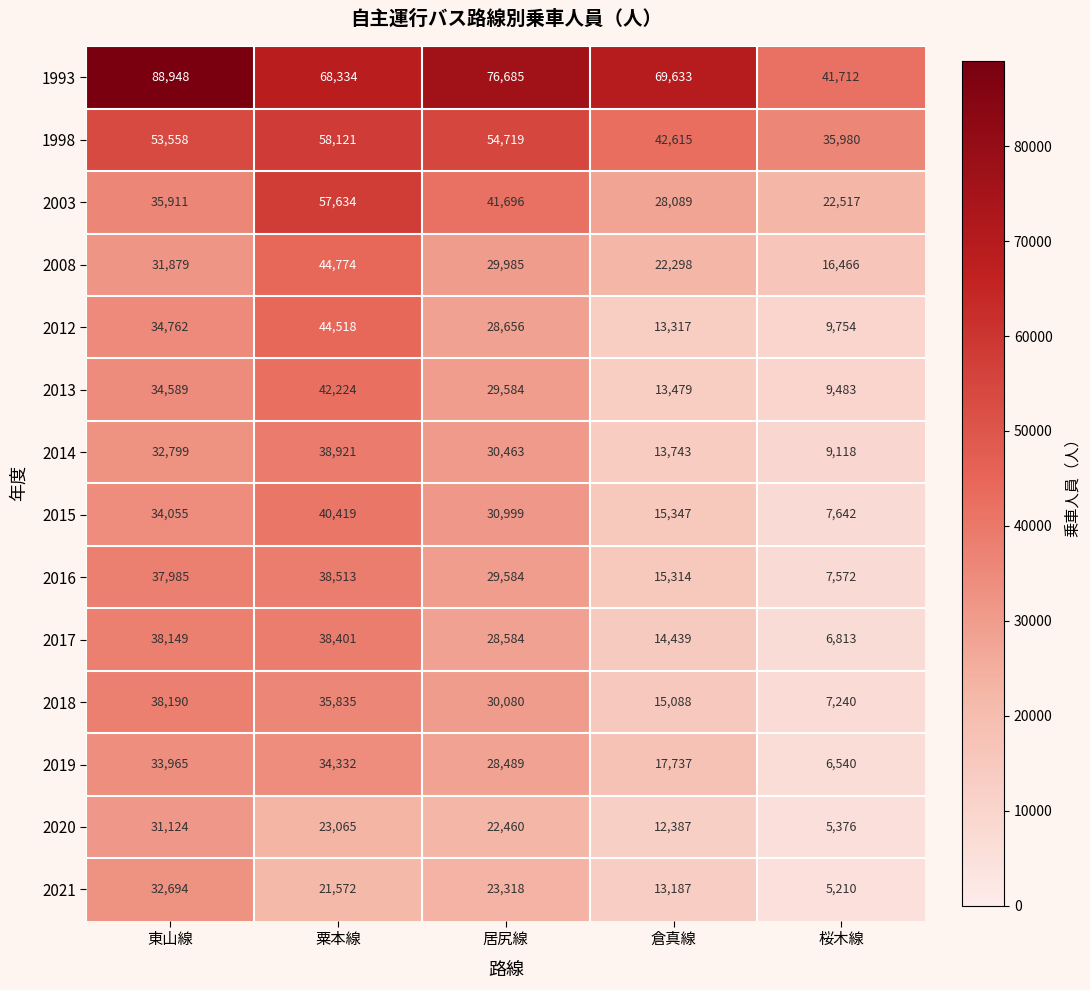

What is the sum of the 2003 values at 倉真線 and 東山線?

64000